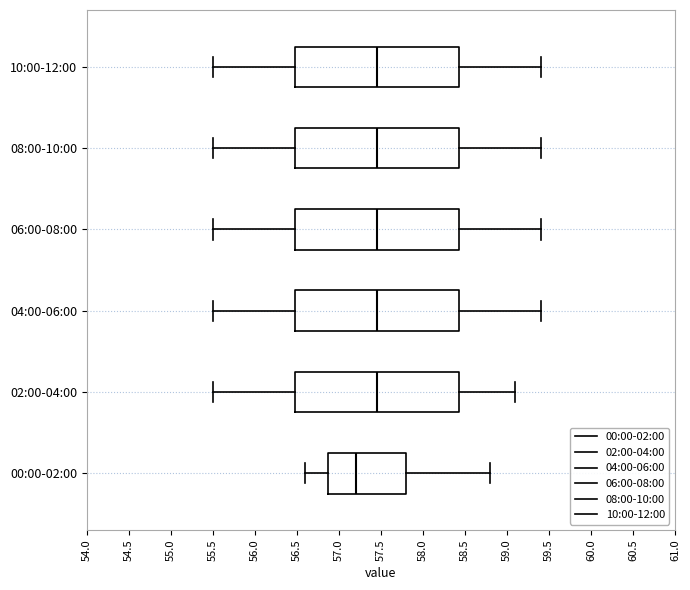

Where does the right whisker of the box for 10:00-12:00 end on the x-axis? The values are not printed on the chart, so give them approximately, as read against the axis.

59.40